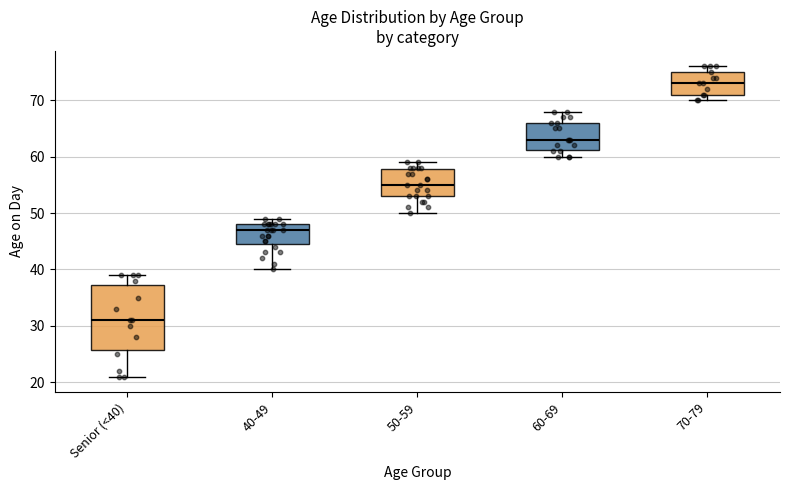

Reading left to right, read every box against the y-axis: the position of its median line, the range the box covers, and the ends of its whiskers. The values are not printed on the chart, so give them approximately, as read against the axis.

Senior (<40): median 31, box 26 to 37, whiskers 21 to 39
40-49: median 47, box 45 to 48, whiskers 40 to 49
50-59: median 55, box 53 to 58, whiskers 50 to 59
60-69: median 63, box 61 to 66, whiskers 60 to 68
70-79: median 73, box 71 to 75, whiskers 70 to 76